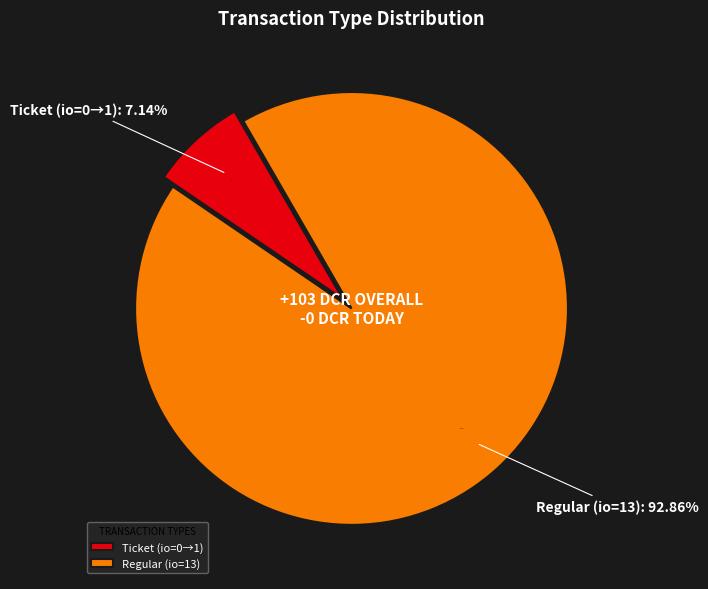

How many slices are in this pie chart?

2